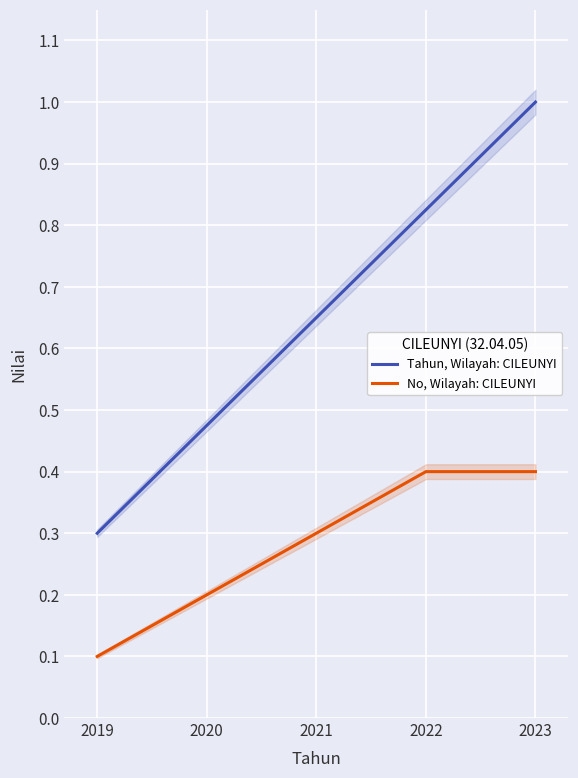

List the series in order of their overall mean, highest first.

Tahun, Wilayah: CILEUNYI, No, Wilayah: CILEUNYI